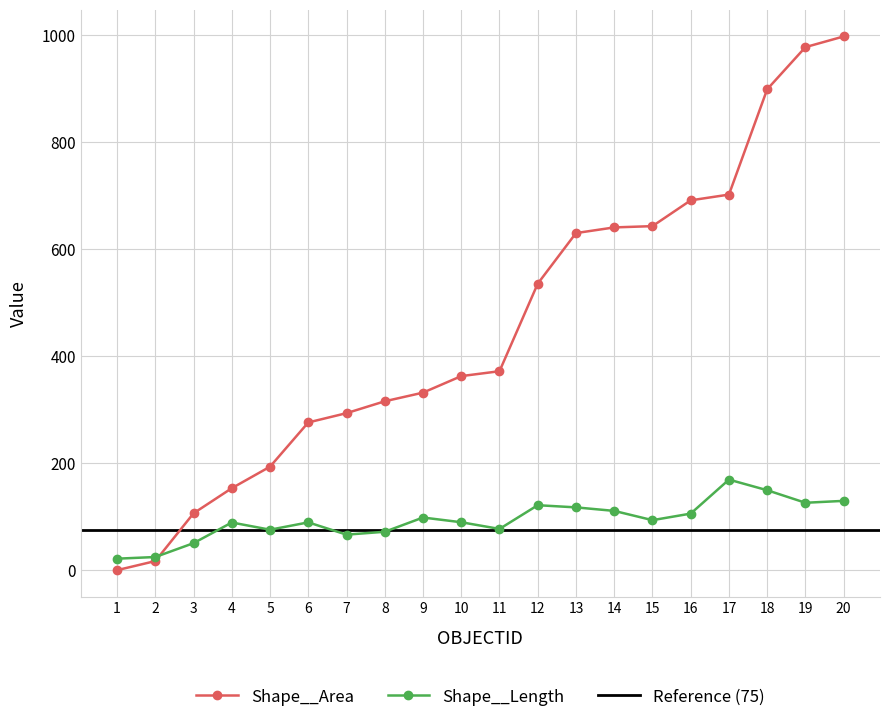

Reading left to right, transcribe all the data shown in this chart.

Shape__Area: 0.3	17.3	106.6	153.5	193.7	276.4	293.7	315.9	332.0	362.9	372.1	535.7	630.2	640.8	643.2	691.4	702.2	899.0	977.8	997.7
Shape__Length: 21.7	24.8	50.8	89.3	75.9	89.6	66.7	72.0	98.7	89.8	77.3	121.7	117.6	111.0	93.7	106.0	169.5	149.7	126.2	129.8